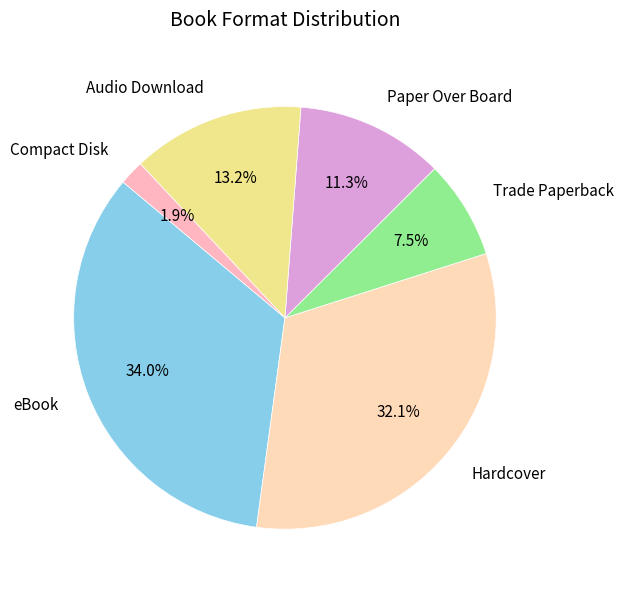

Combined, do eBook and Paper Over Board account for over 50%?

No